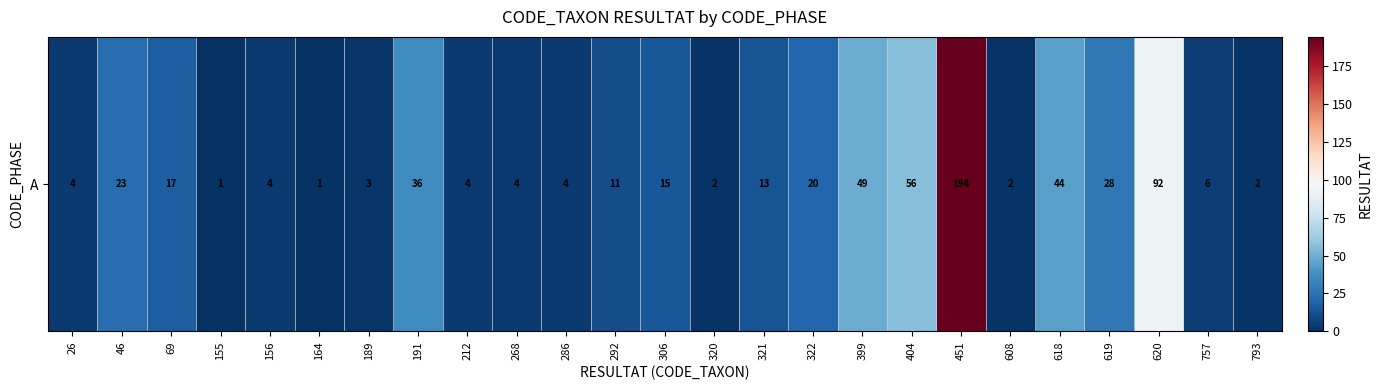

How many data points are above 11?

12